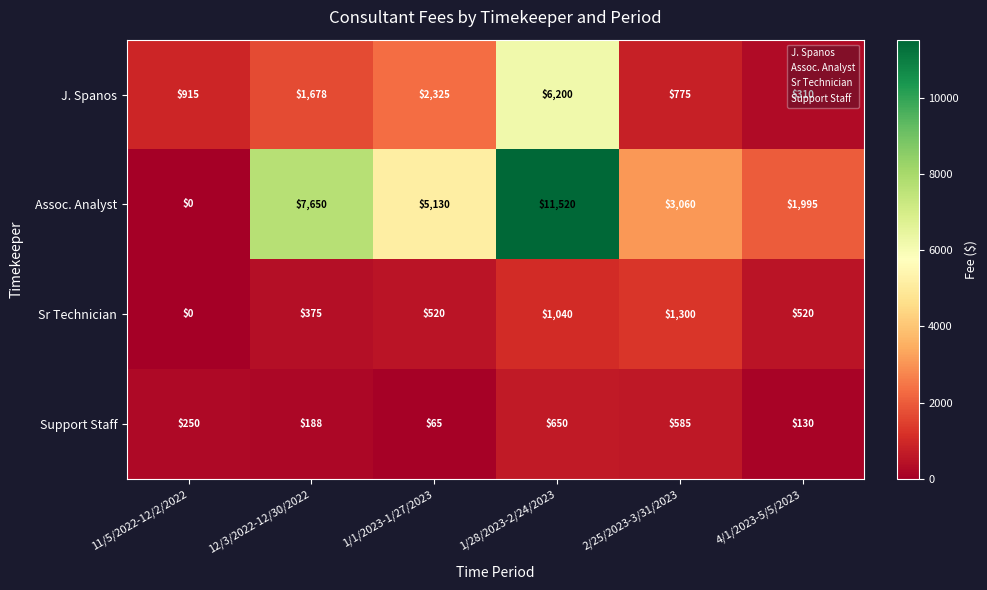

Which category has the lowest value across all series?

11/5/2022-12/2/2022